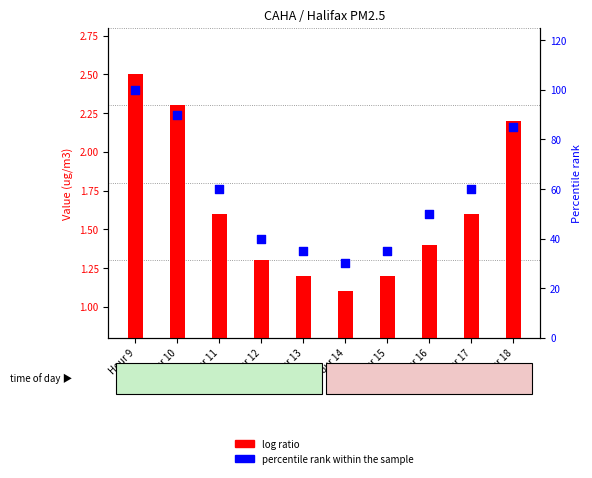

Which series has the widest spread of Y values?

percentile rank within the sample